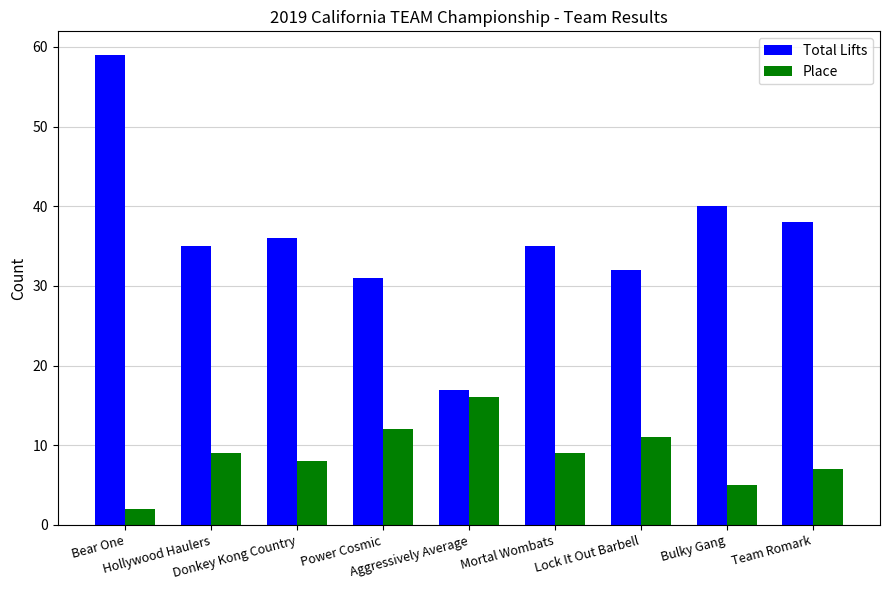

List the series in order of their overall mean, highest first.

Total Lifts, Place